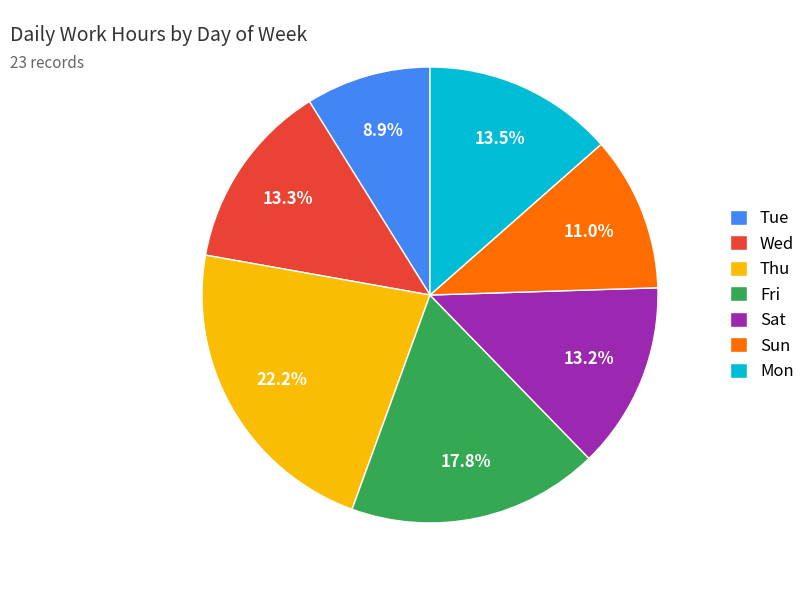

Between Fri and Thu, which is larger?

Thu